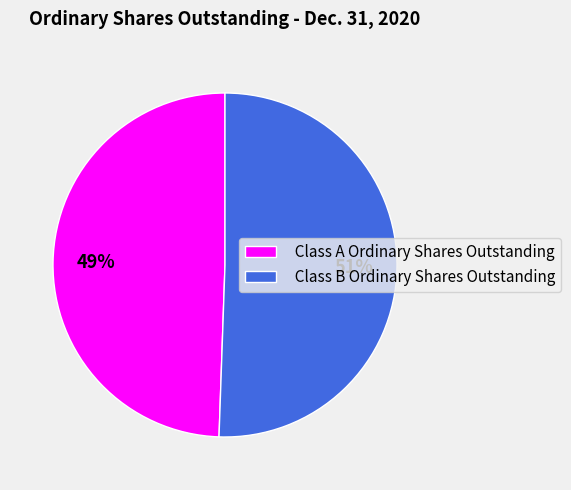

Approximately how many times larger is the value at Class A Ordinary Shares Outstanding compared to Class B Ordinary Shares Outstanding?

1.0